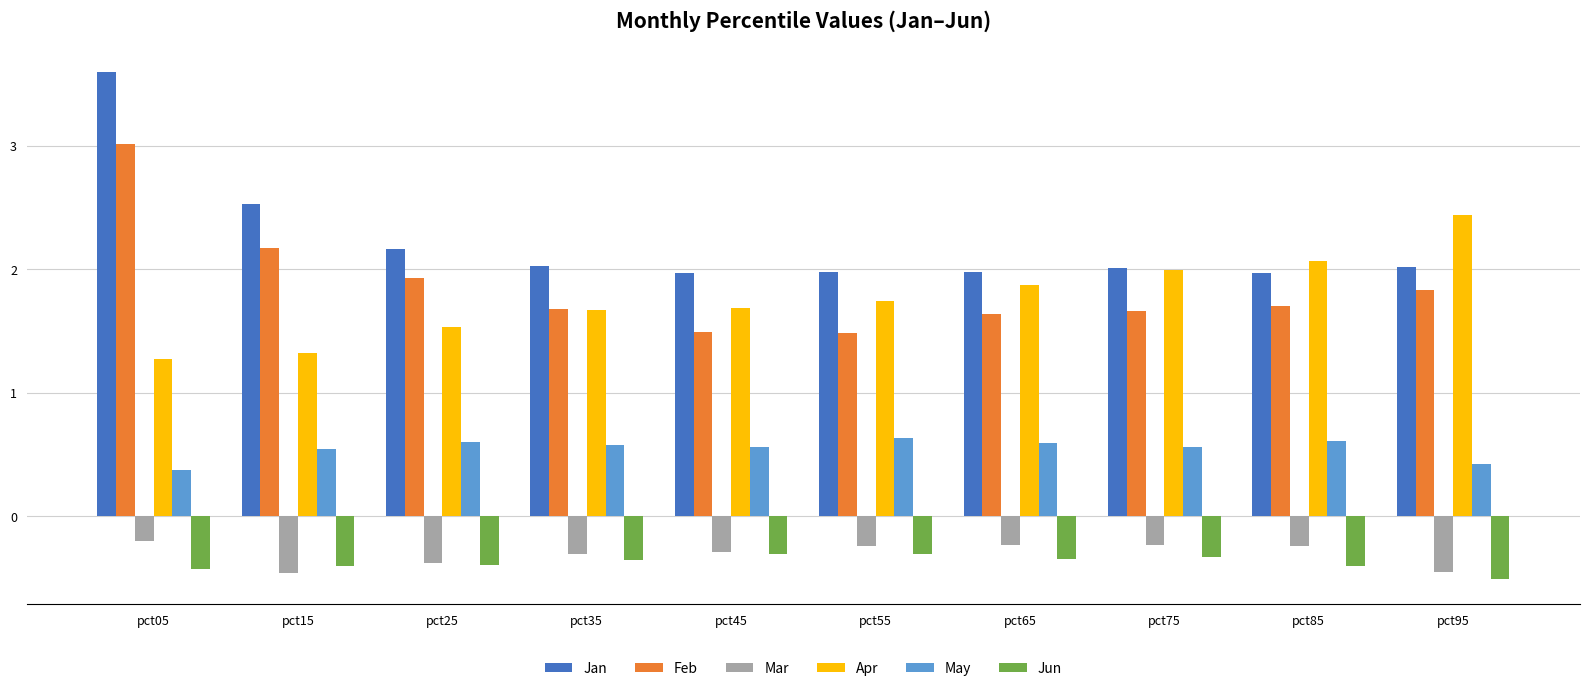

The Mar series shows -0.2 at pct05. True or false?

True